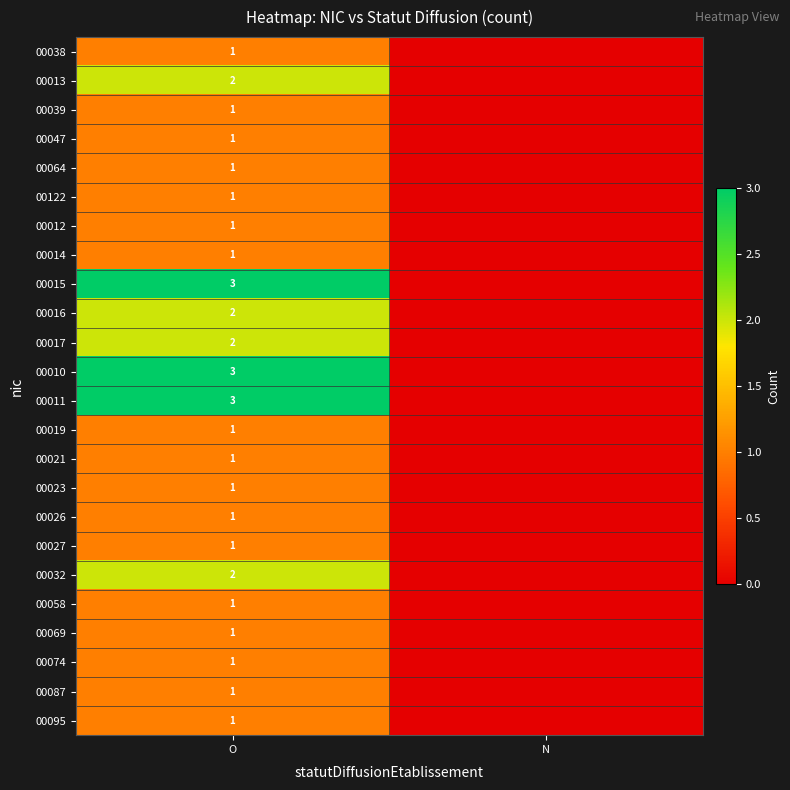

What is the total value across all series at O?

34